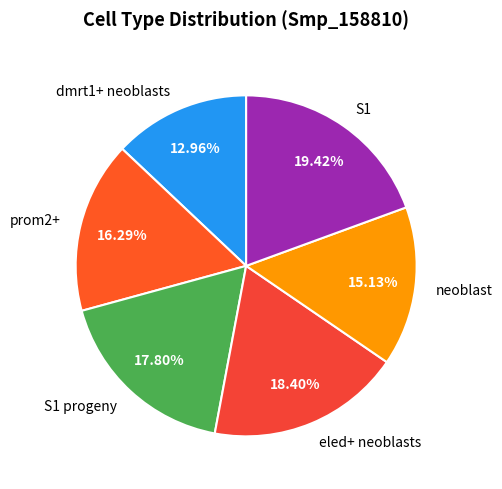

Which category has the smallest portion of the pie?

dmrt1+ neoblasts